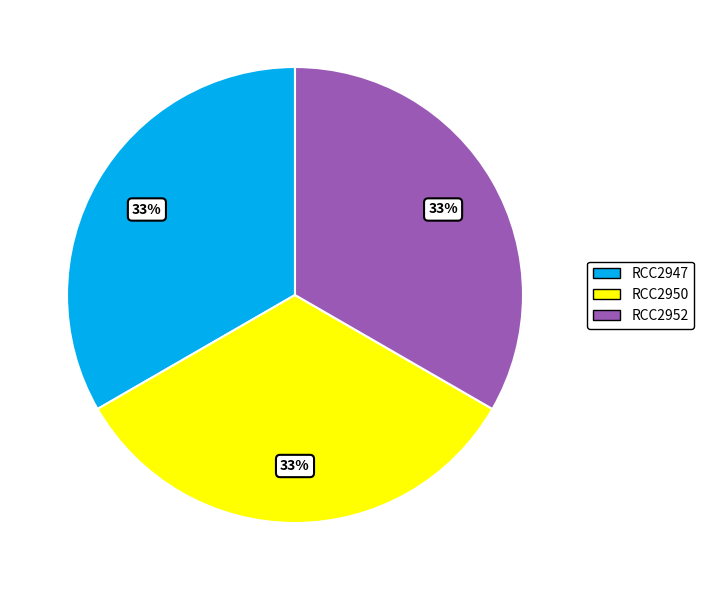

The RCC2947 slice represents 44% of the pie. True or false?

False